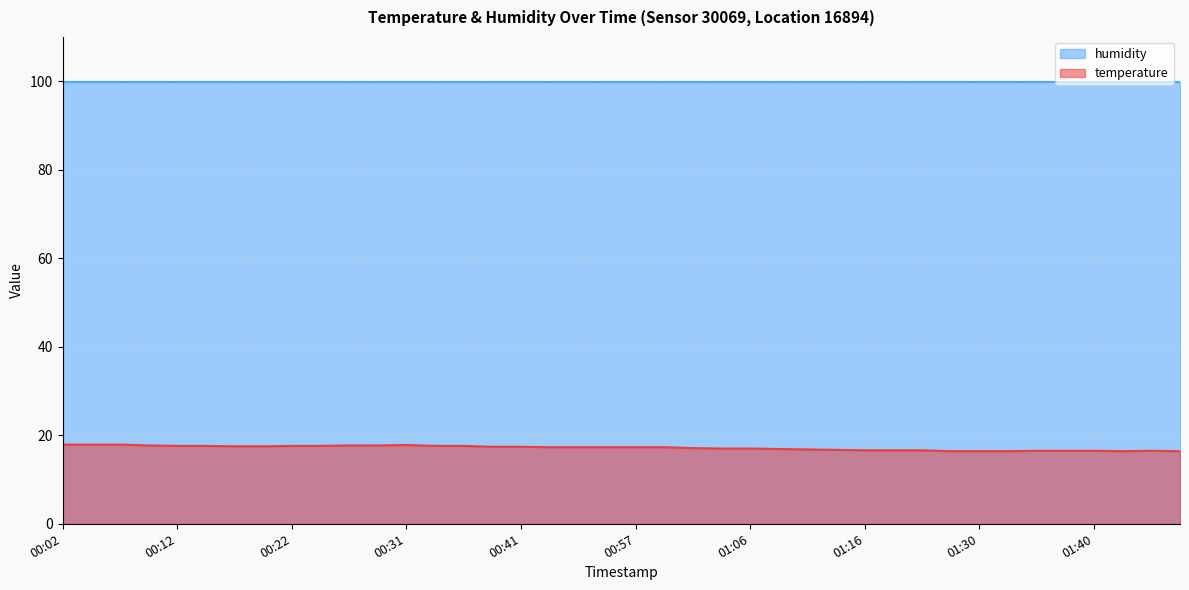

Reading left to right, extract all data points from this chart.

17.9	17.9	17.9	17.7	17.6	17.6	17.5	17.5	17.6	17.6	17.7	17.7	17.8	17.6	17.6	17.4	17.4	17.3	17.3	17.3	17.3	17.3	17.1	17.0	17.0	16.9	16.8	16.7	16.6	16.6	16.6	16.4	16.4	16.4	16.5	16.5	16.5	16.4	16.5	16.4